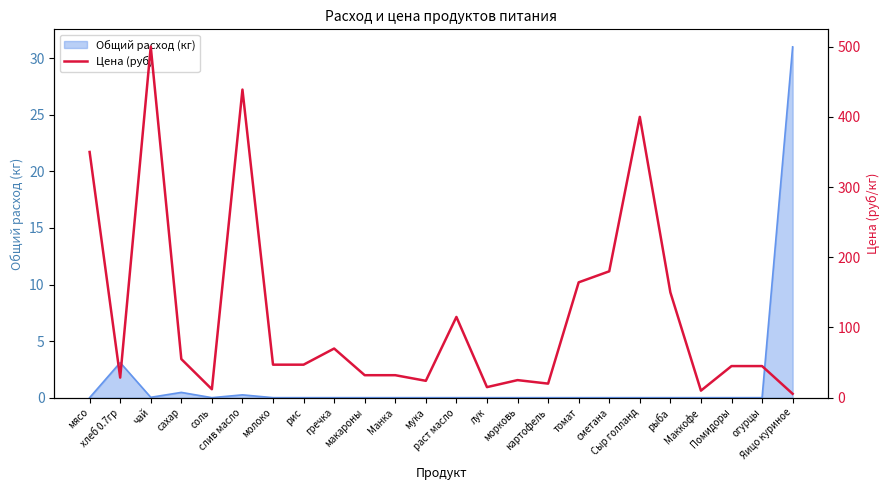

What is the highest value of the Общий расход (кг) series?

31.0